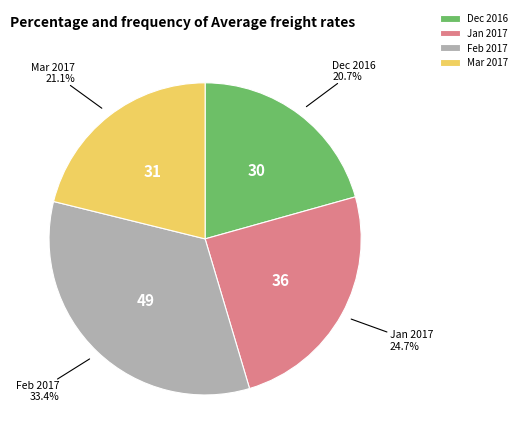

Combined, do Feb 2017 and Dec 2016 account for over 50%?

Yes